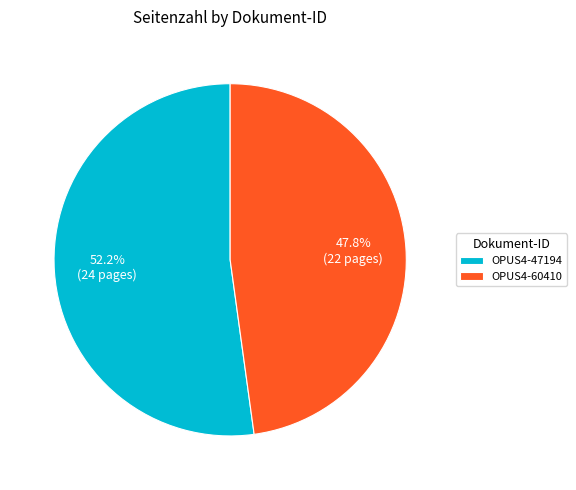

Count the number of slices in the pie.

2